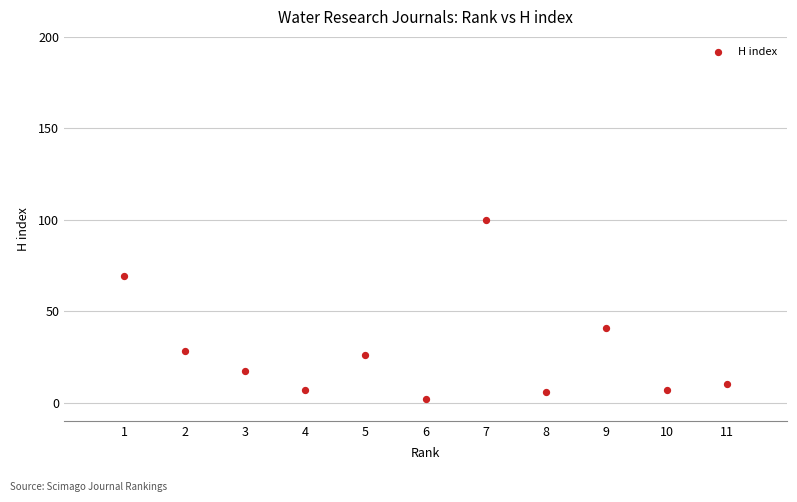

What Y value in the scatter plot is closest to 51?

41